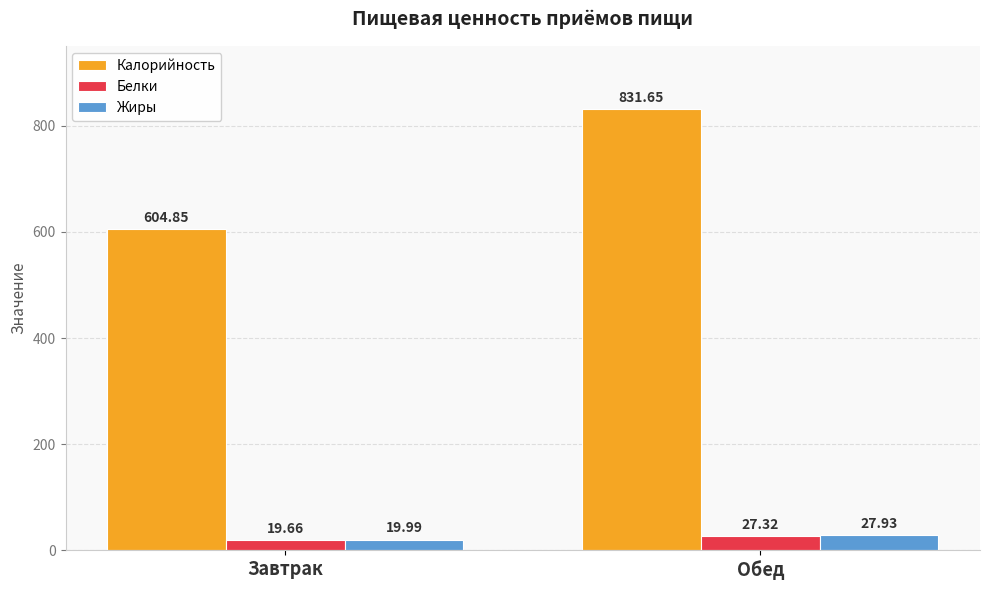

Which series has the largest total across all categories?

Калорийность